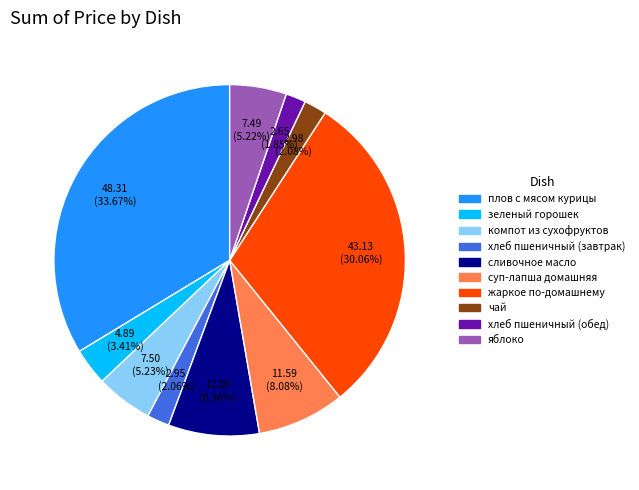

Approximately how many times larger is the value at суп-лапша домашняя compared to хлеб пшеничный (обед)?

4.4